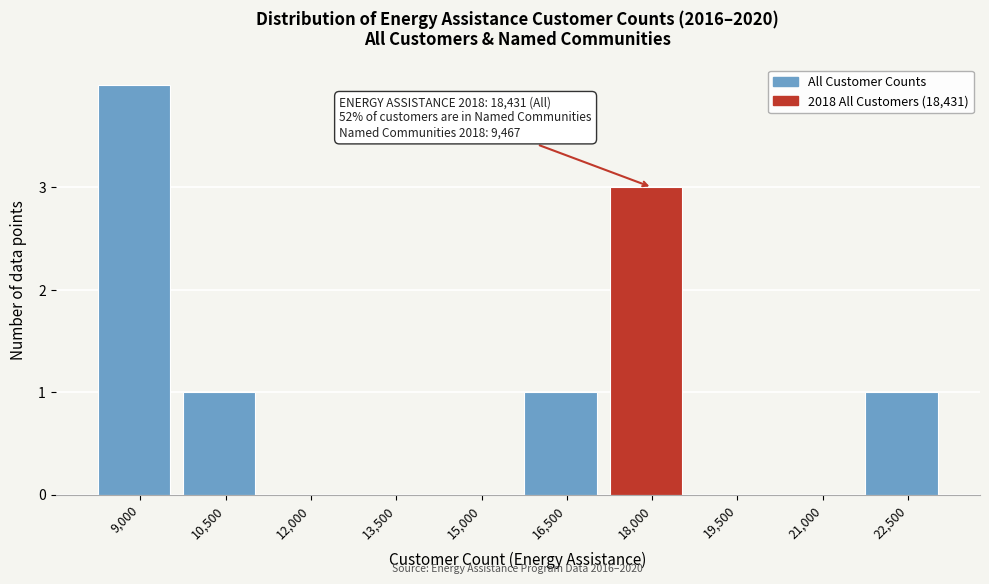

Reading left to right, extract all data points from this chart.

9,000=4	10,500=1	12,000=0	13,500=0	15,000=0	16,500=1	18,000=3	19,500=0	21,000=0	22,500=1